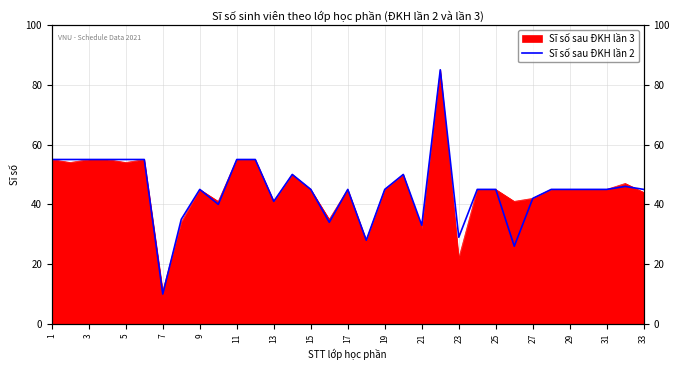

Is it true that the value at 3 is 55?

True